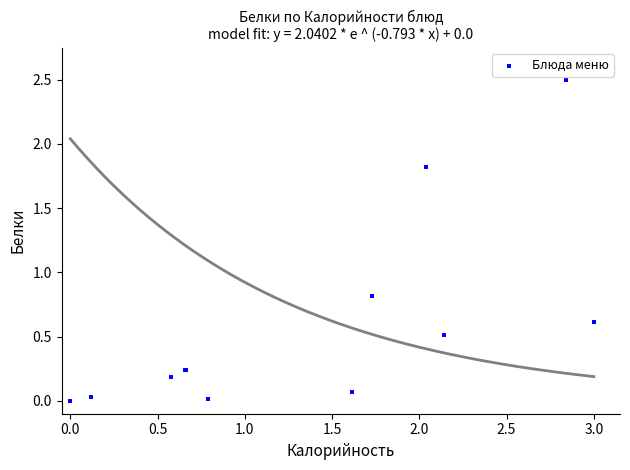

What Y value in the scatter plot is closest to 1?

0.8